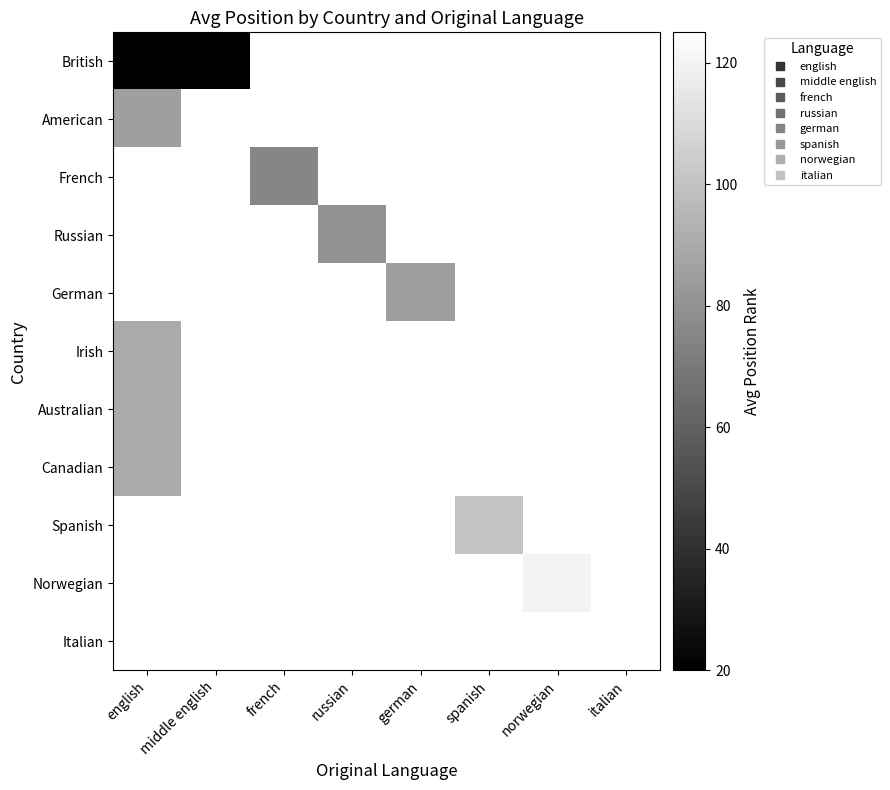

At which category does the chart reach its minimum across all series?

middle english